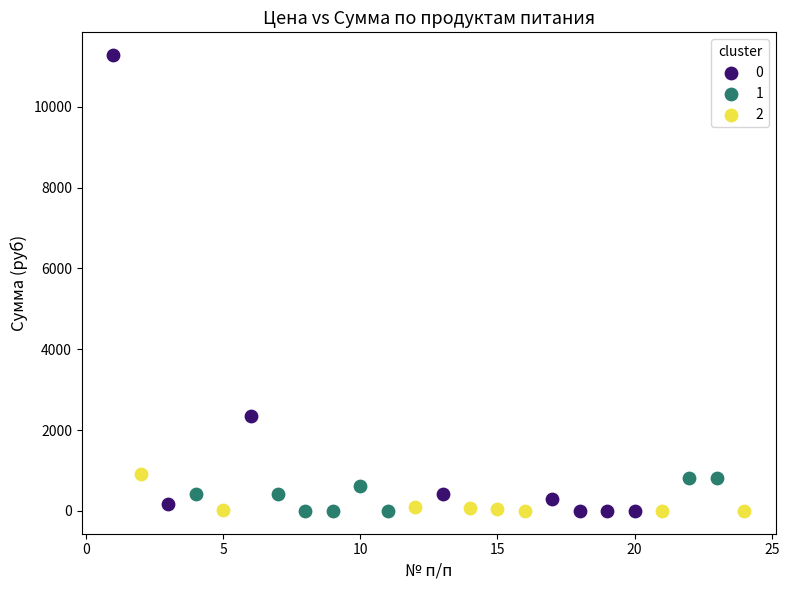

What are all the series names shown in the legend?

0, 1, 2